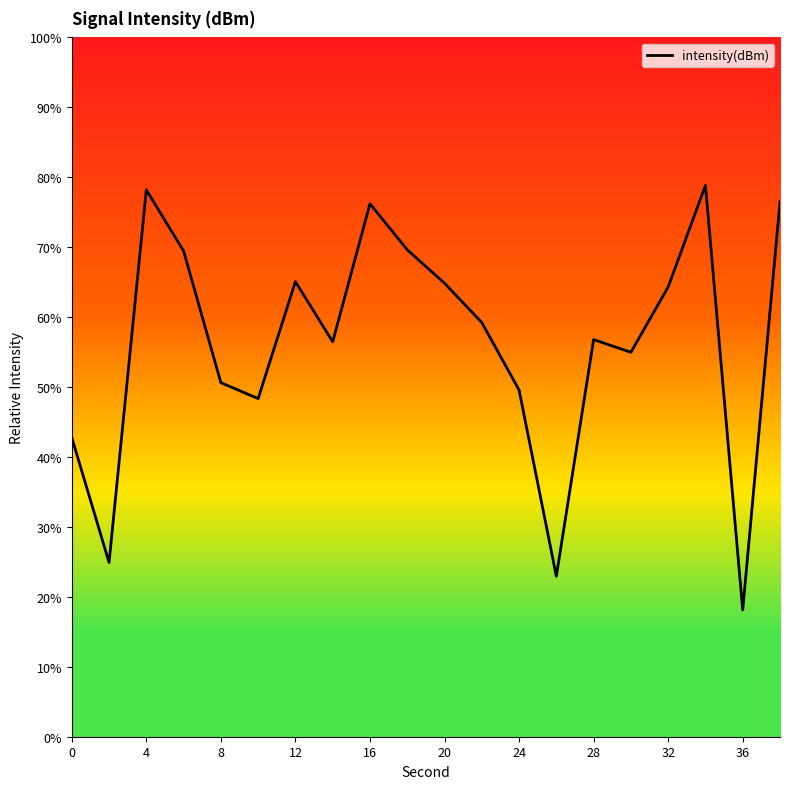

What is the minimum value shown in the chart?

18.1